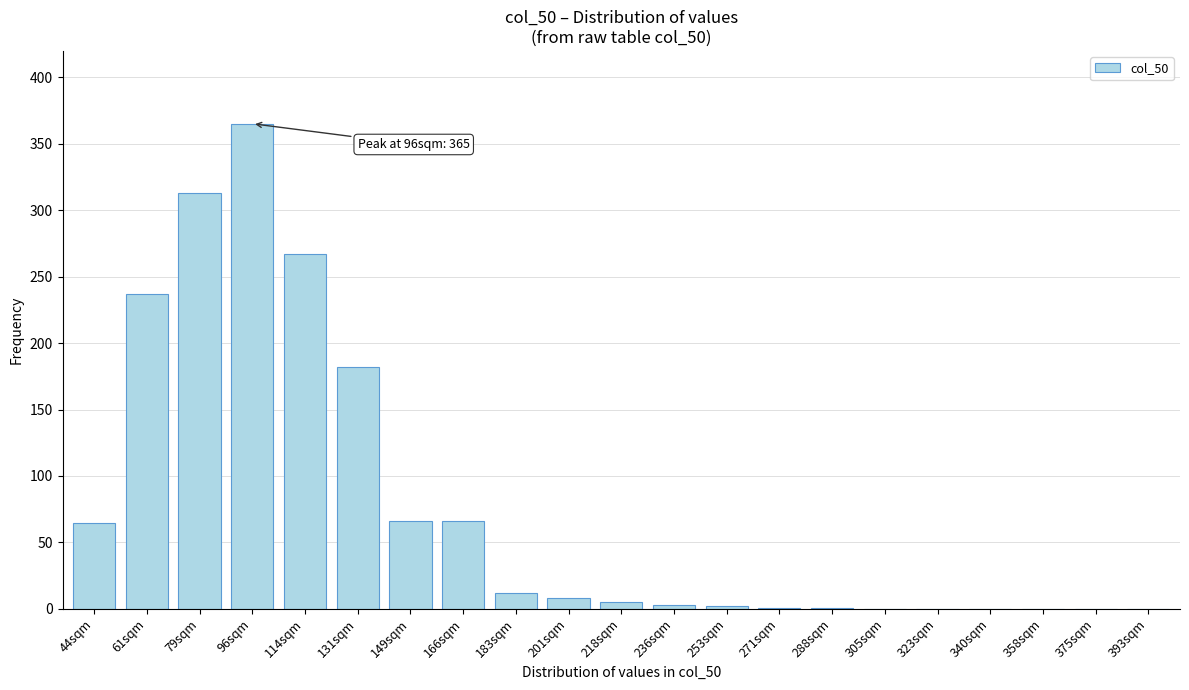

Which category has the highest value across all series?

96sqm